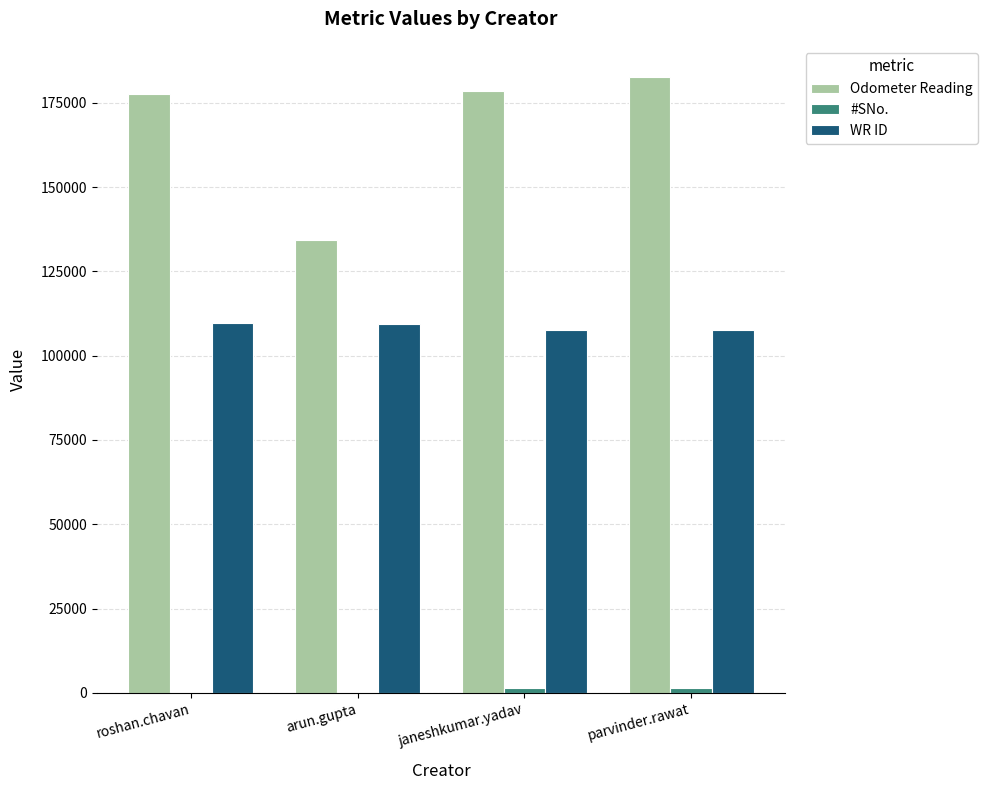

Where is WR ID nearest to the value 108652?

arun.gupta